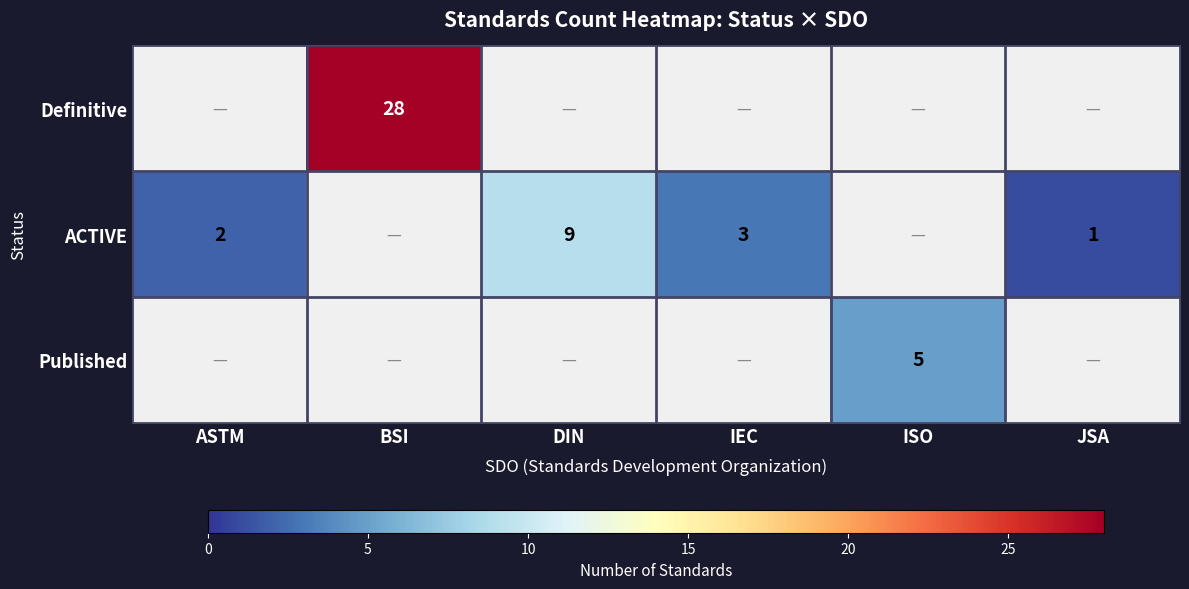

What is the sum of the ACTIVE values at IEC and DIN?

12